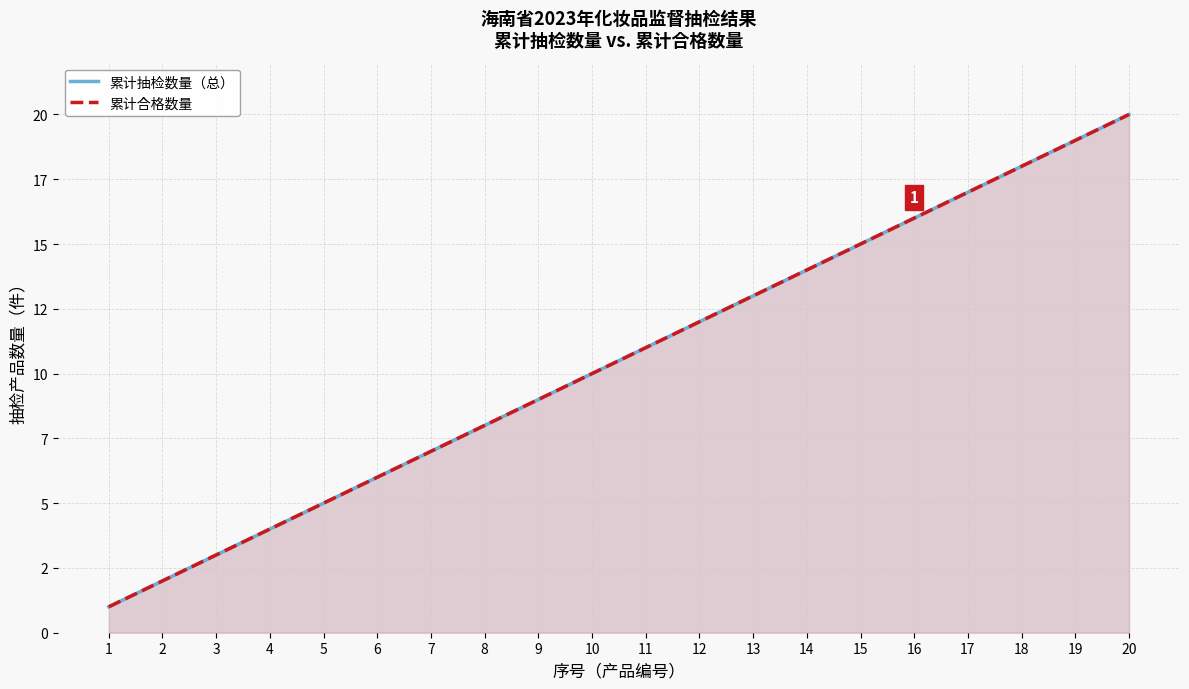

True or false: 累计抽检数量（总） and 累计合格数量 cross at least once.

False